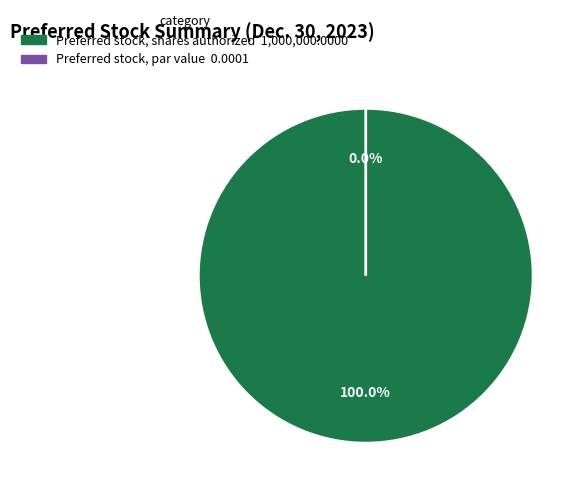

Count the number of slices in the pie.

2